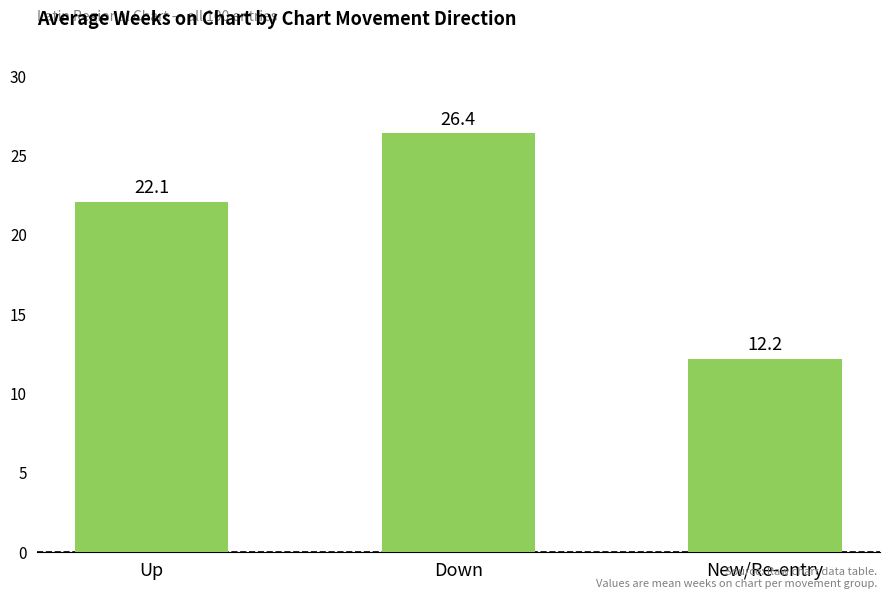

What position from the left is Up?

1